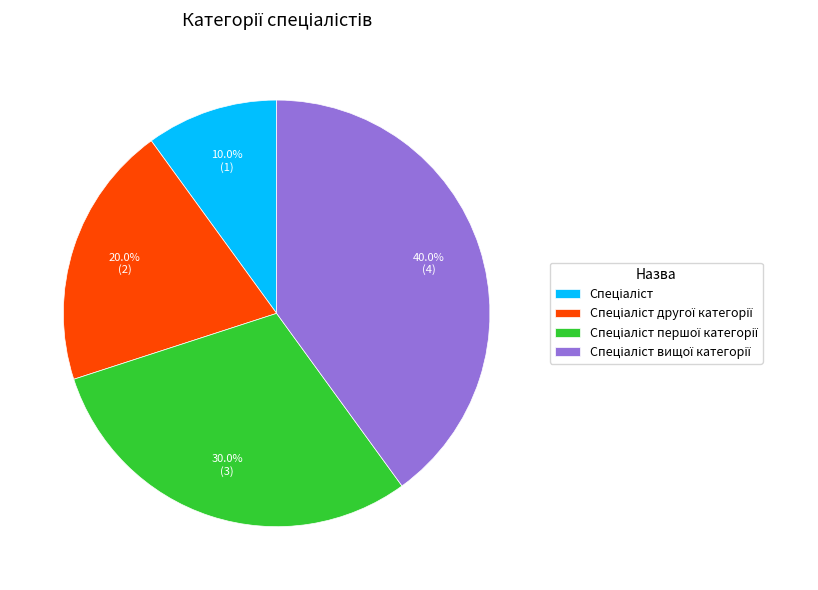

Does any single category account for the majority?

No